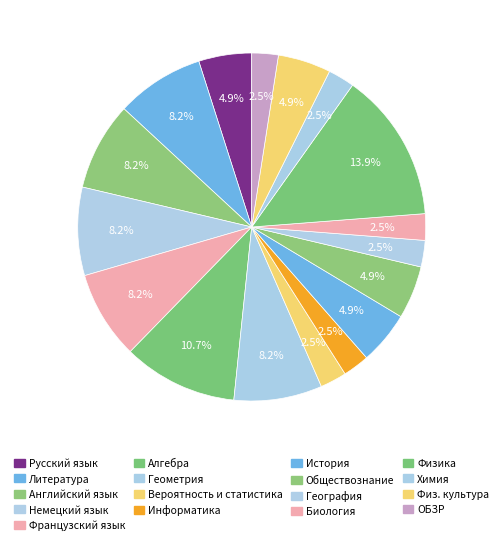

The Информатика slice represents 2% of the pie. True or false?

True